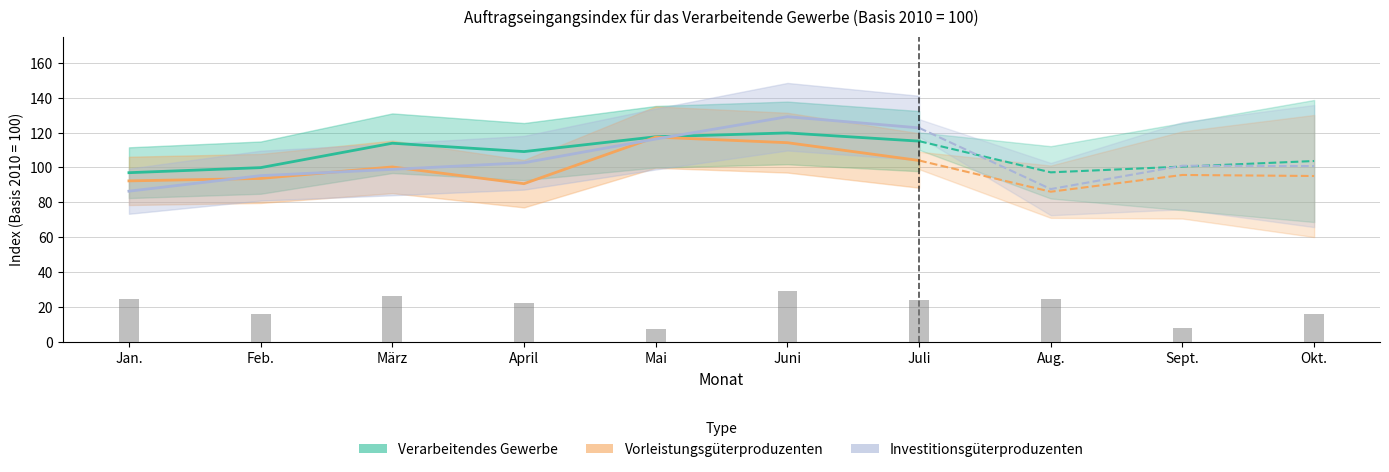

Between März and Juni, which series saw the biggest shift?

Investitionsgüterproduzenten